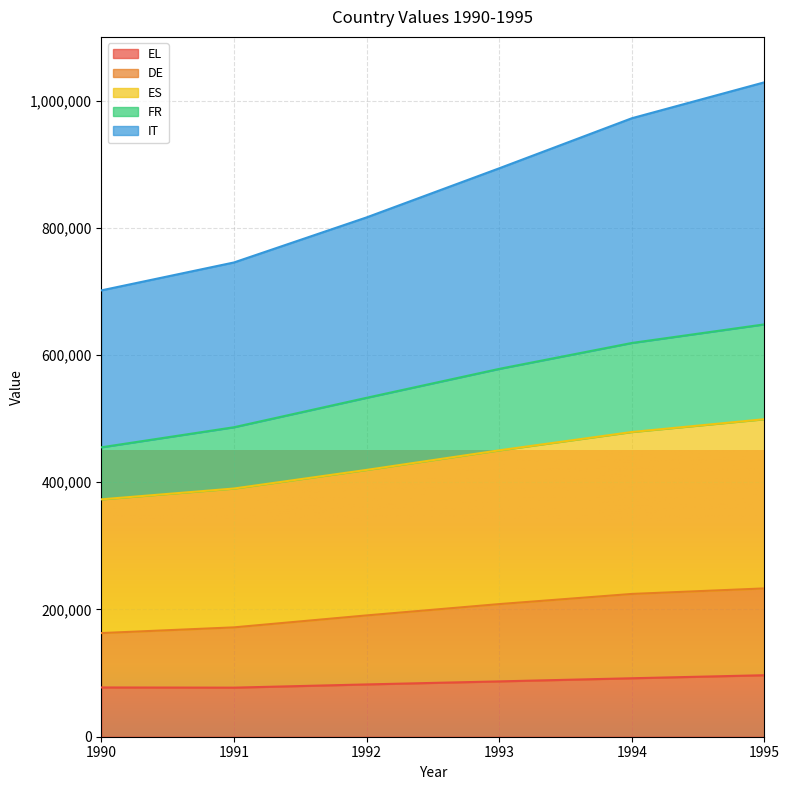

At how many categories does at least one series exceed 245247?

6